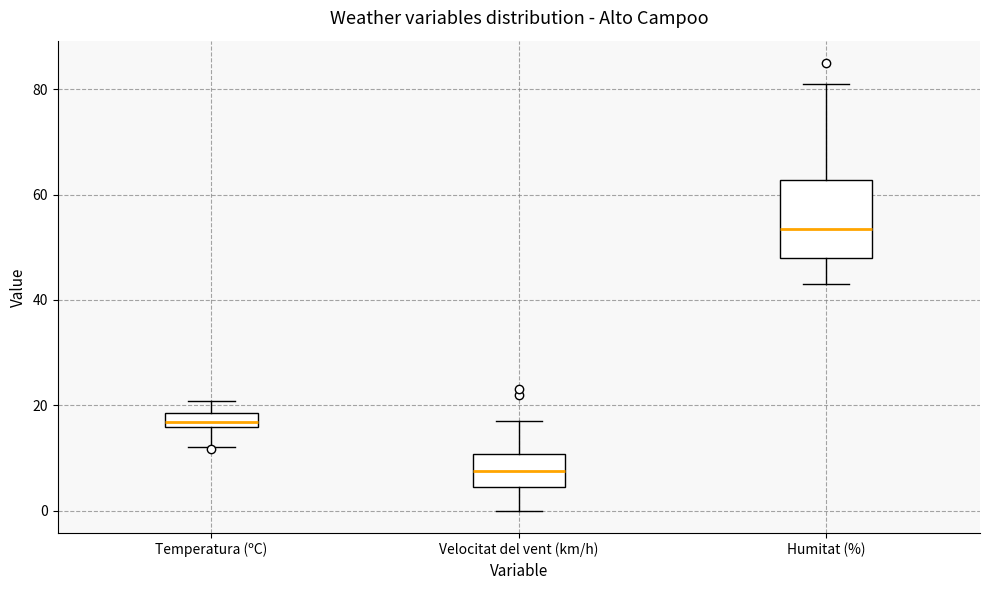

Where is the upper edge of the box for Humitat (%) on the y-axis? The values are not printed on the chart, so give them approximately, as read against the axis.

62